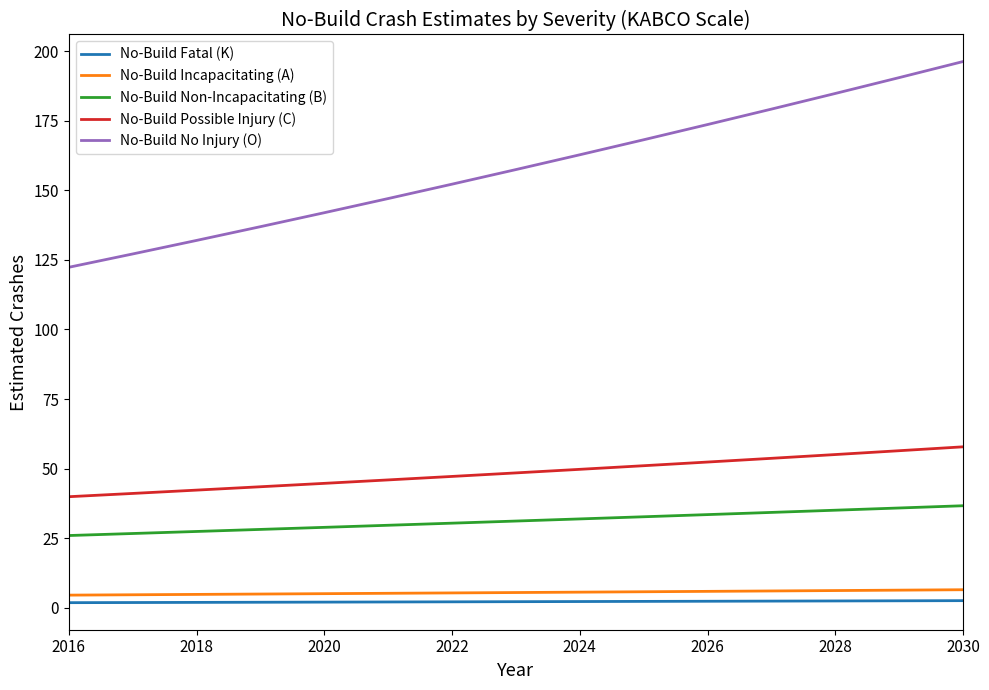

Which series has the largest total across all categories?

No-Build No Injury (O)